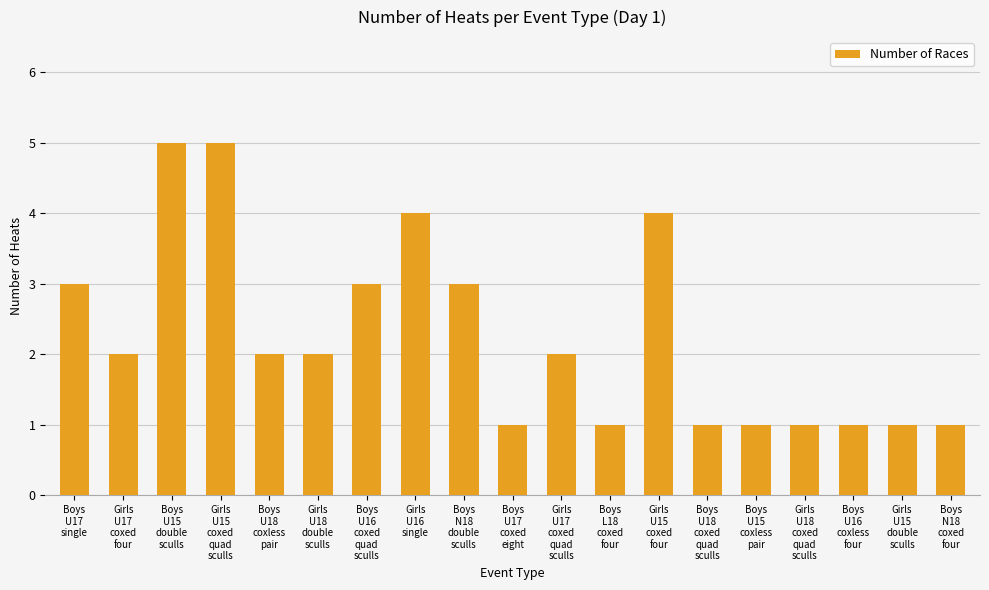

How many series are shown in this chart?

1